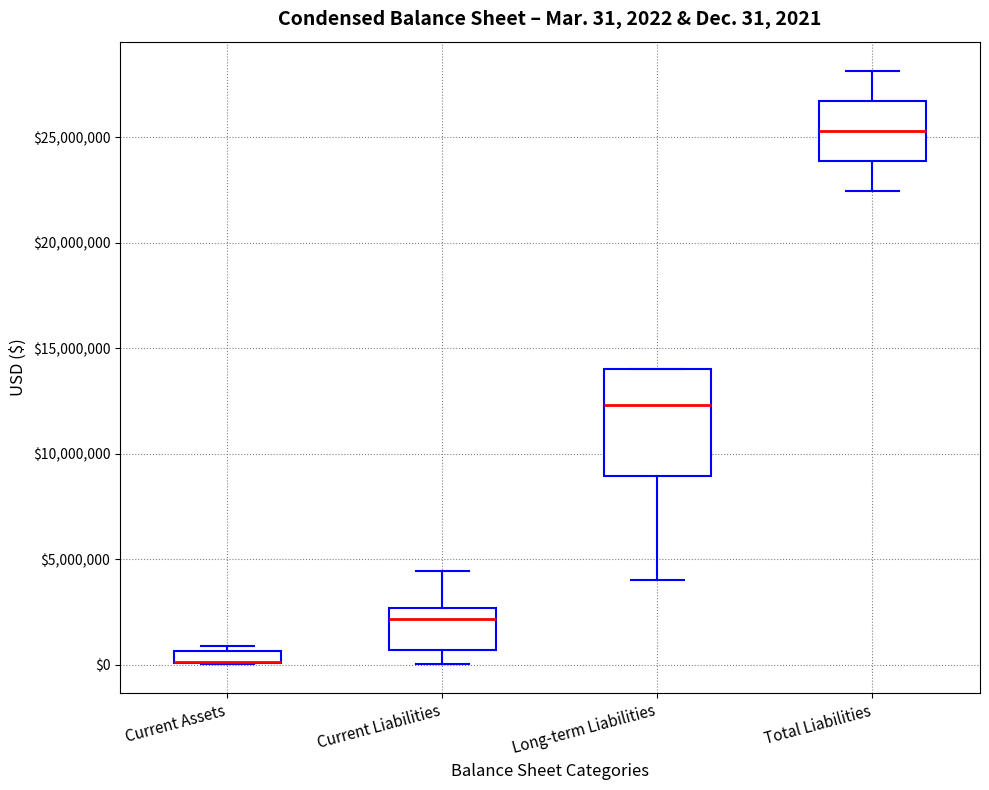

Comparing the boxes themselves (not the whiskers), which one is the tallest?

Long-term Liabilities